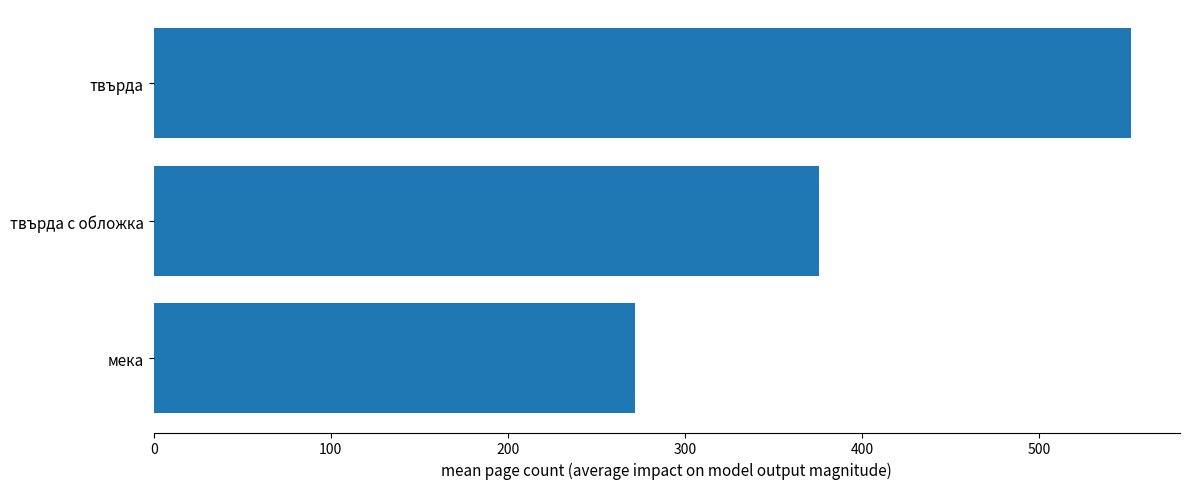

The value at мека is 271.9. True or false?

True